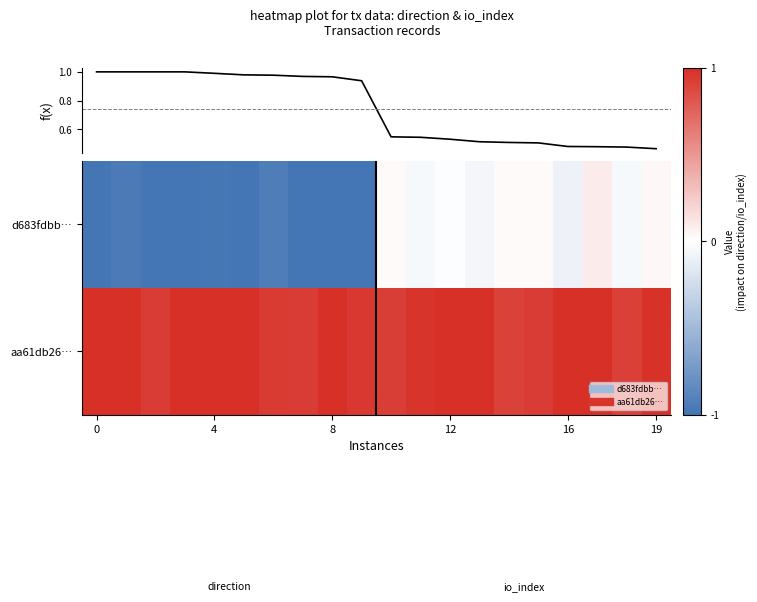

Rank the series by their average value, from lowest to highest.

d683fdbb…, aa61db26…